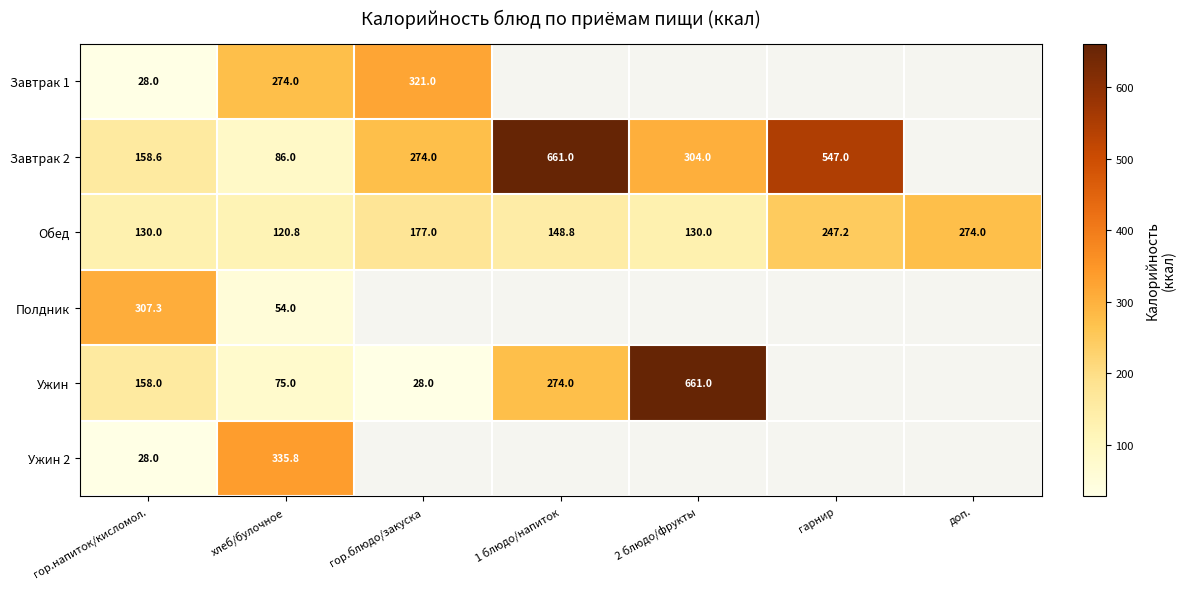

What is the sum of the Обед values at доп. and 1 блюдо/напиток?

422.8